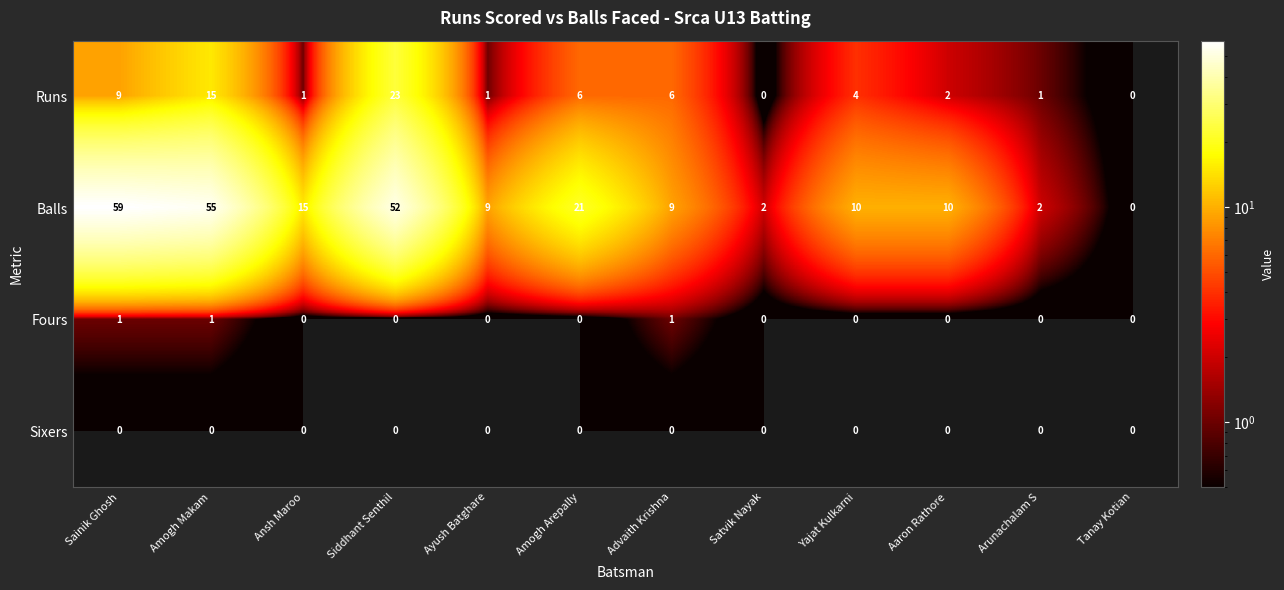

Where is Balls nearest to the value 29?

Amogh Arepally